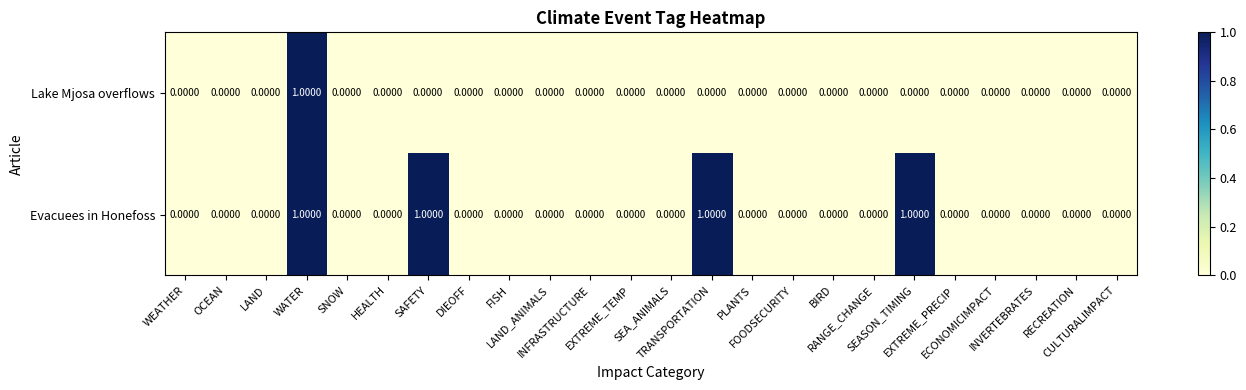

Rank the series by their average value, from lowest to highest.

Lake Mjosa overflows, Evacuees in Honefoss